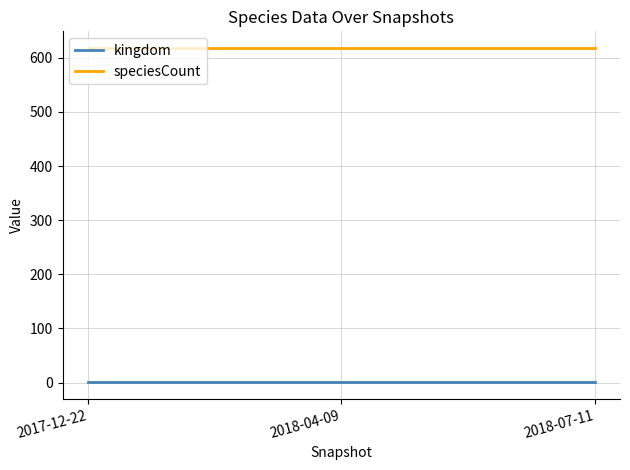

What position from the left is 2018-04-09?

2